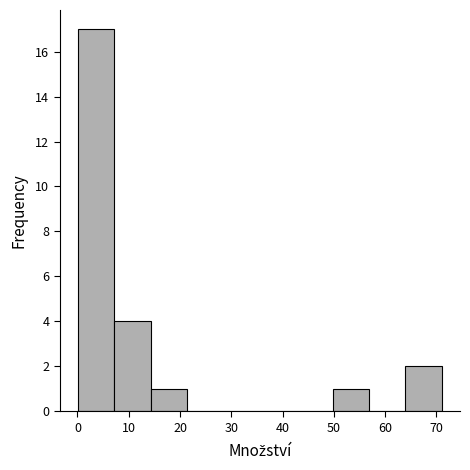

Reading left to right, list every bar in this chart as the range it spans on the x-axis followed by its height. Neither the bar edges nor the heights are printed on the chart, so give them approximately, as read against the axes.

0 to 7: 17
7 to 14: 4
14 to 21: 1
21 to 28: 0
28 to 36: 0
36 to 43: 0
43 to 50: 0
50 to 57: 1
57 to 64: 0
64 to 71: 2